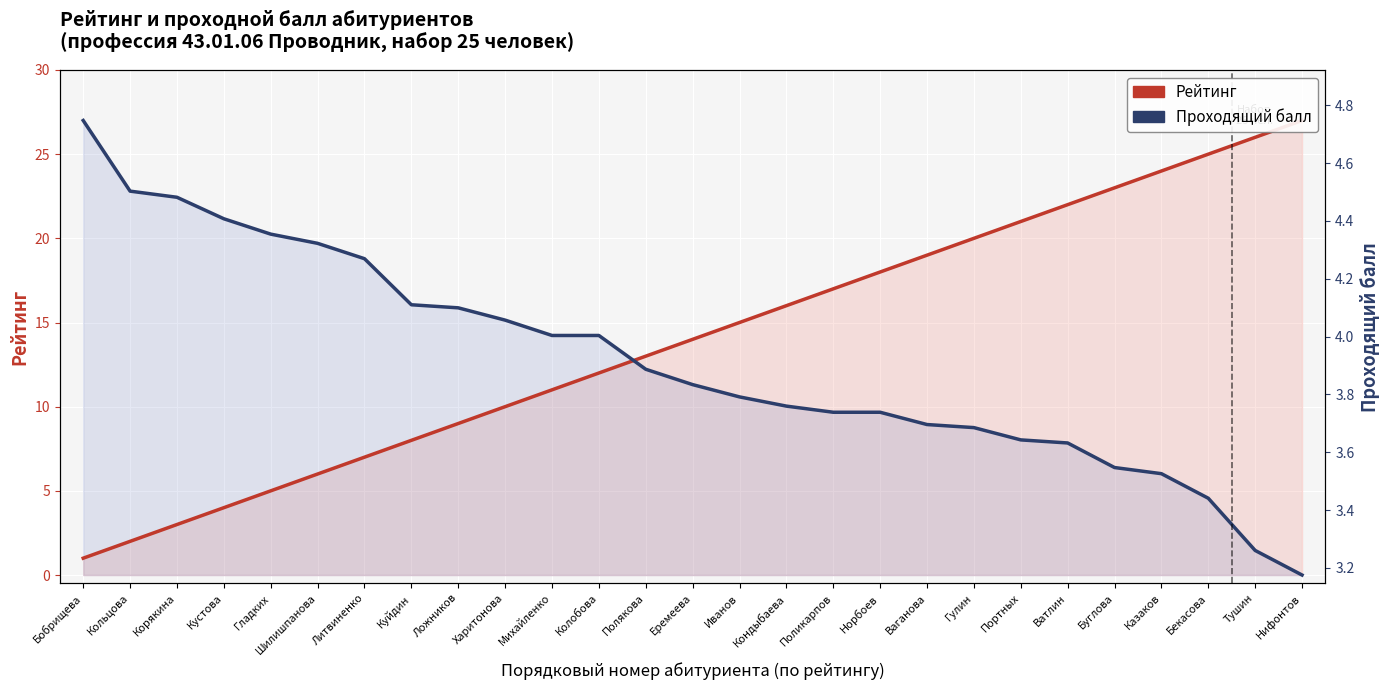

Reading left to right, what are all the values shown in this chart?

Рейтинг: Бобрищева=1.0	Кольцова=2.0	Корякина=3.0	Кустова=4.0	Гладких=5.0	Шилишпанова=6.0	Литвиненко=7.0	Куйдин=8.0	Ложников=9.0	Харитонова=10.0	Михайленко=11.0	Колобова=12.0	Полякова=13.0	Еремеева=14.0	Иванов=15.0	Кондыбаева=16.0	Поликарпов=17.0	Норбоев=18.0	Ваганова=19.0	Гулин=20.0	Портных=21.0	Ватлин=22.0	Буглова=23.0	Казаков=24.0	Бекасова=25.0	Тушин=26.0	Нифонтов=27.0
Проходящий балл (норм.): Бобрищева=27.0	Кольцова=22.8	Корякина=22.4	Кустова=21.2	Гладких=20.2	Шилишпанова=19.7	Литвиненко=18.8	Куйдин=16.1	Ложников=15.9	Харитонова=15.1	Михайленко=14.2	Колобова=14.2	Полякова=12.2	Еремеева=11.3	Иванов=10.6	Кондыбаева=10.0	Поликарпов=9.7	Норбоев=9.7	Ваганова=8.9	Гулин=8.8	Портных=8.0	Ватлин=7.8	Буглова=6.4	Казаков=6.0	Бекасова=4.6	Тушин=1.5	Нифонтов=0.0